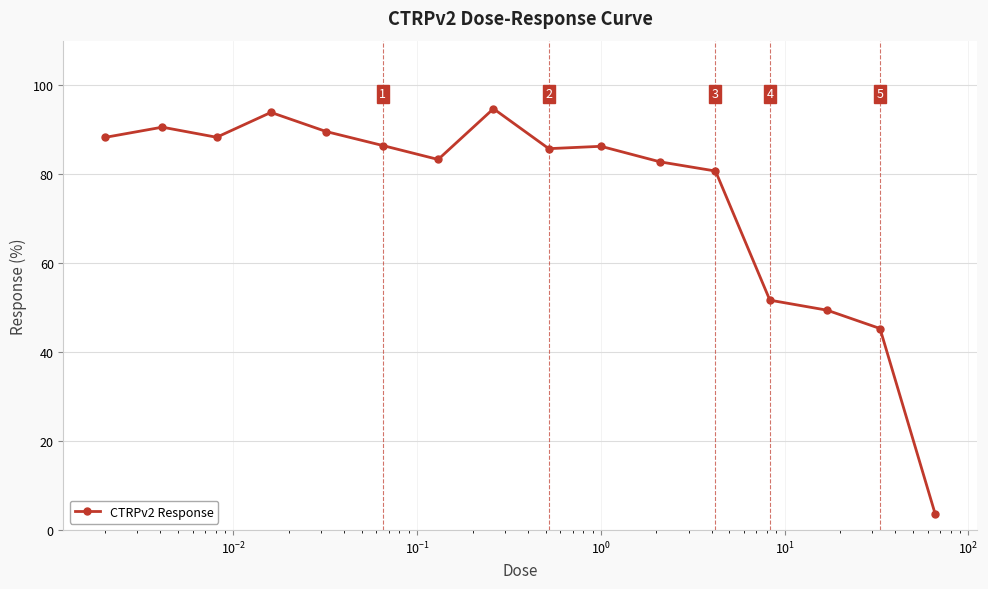

What is the maximum value shown in the chart?

94.7